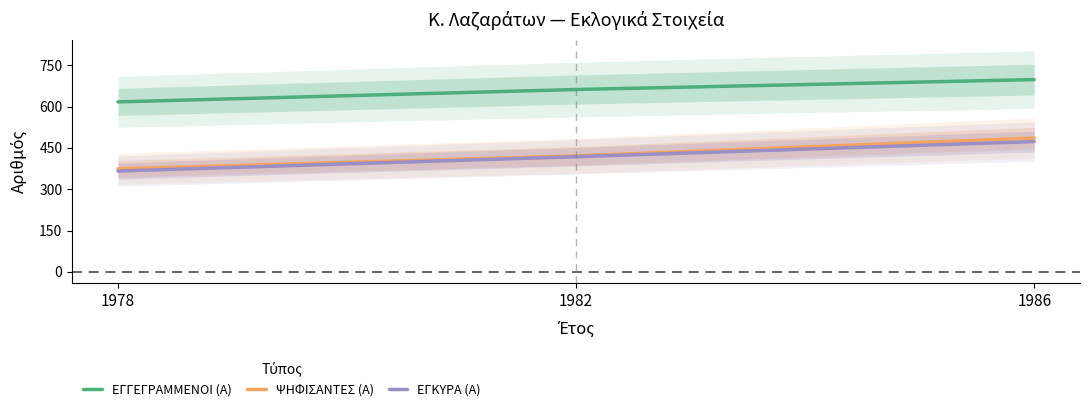

What is the value of the ΕΓΓΕΓΡΑΜΜΕΝΟΙ (Α) point at the 3rd from the left?

698